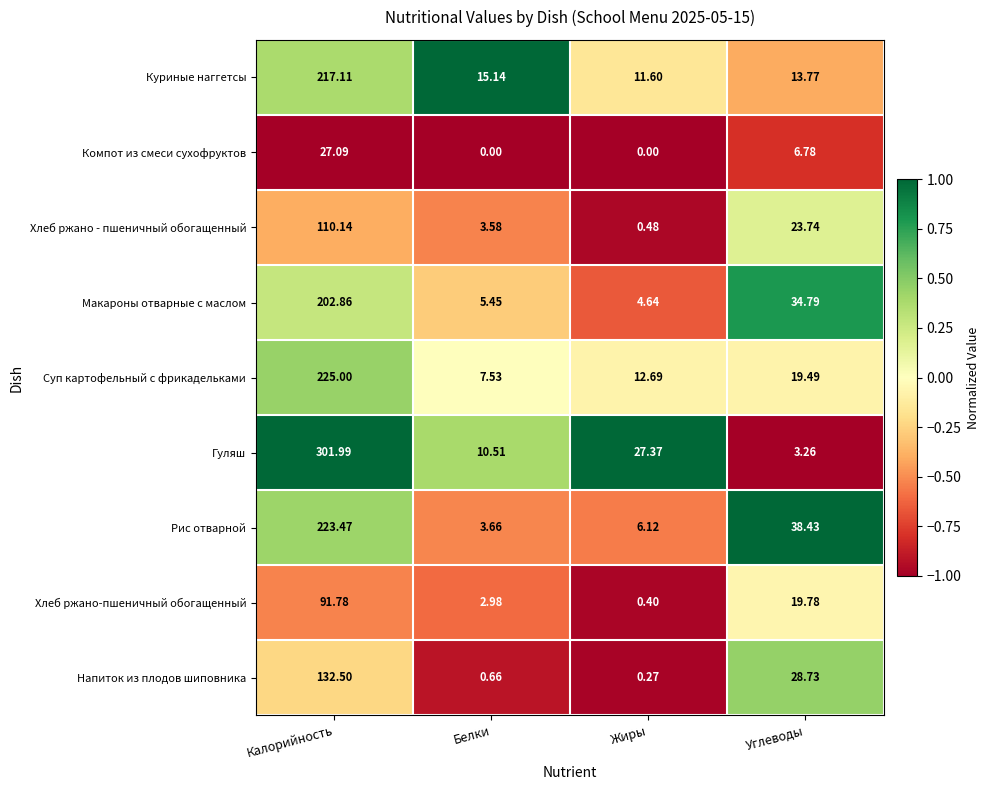

At how many categories does at least one series exceed 0?

4